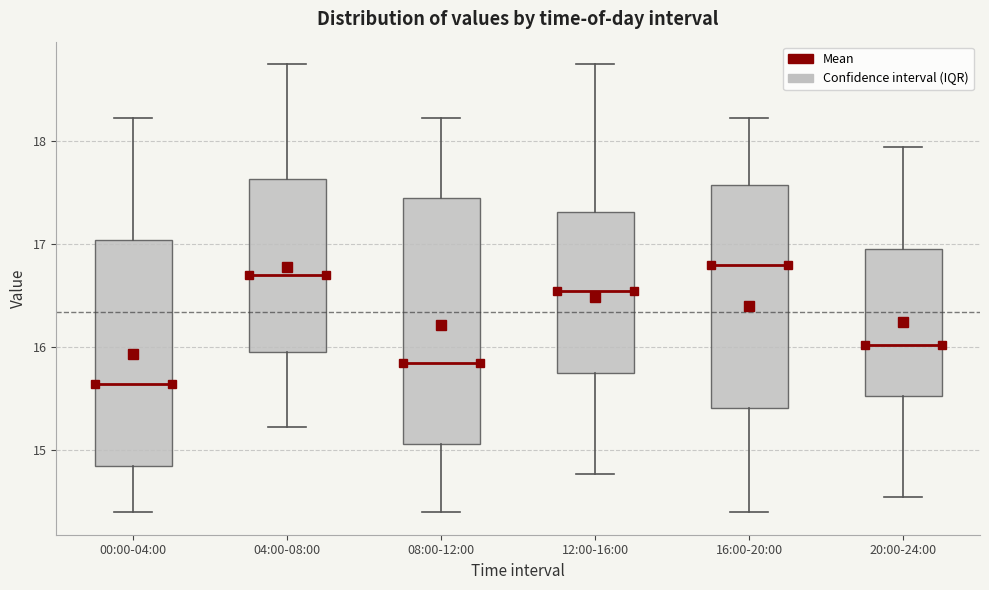

Reading left to right, transcribe this box plot: for each box, give where its median line is, the range the box spans, and where its two whiskers end, as read against the y-axis. The values are not printed on the chart, so give them approximately, as read against the axis.

00:00-04:00: median 15.7, box 14.9 to 17.0, whiskers 14.4 to 18.2
04:00-08:00: median 16.7, box 16.0 to 17.6, whiskers 15.2 to 18.8
08:00-12:00: median 15.9, box 15.1 to 17.5, whiskers 14.4 to 18.2
12:00-16:00: median 16.6, box 15.8 to 17.3, whiskers 14.8 to 18.8
16:00-20:00: median 16.8, box 15.4 to 17.6, whiskers 14.4 to 18.2
20:00-24:00: median 16.0, box 15.5 to 17.0, whiskers 14.6 to 18.0